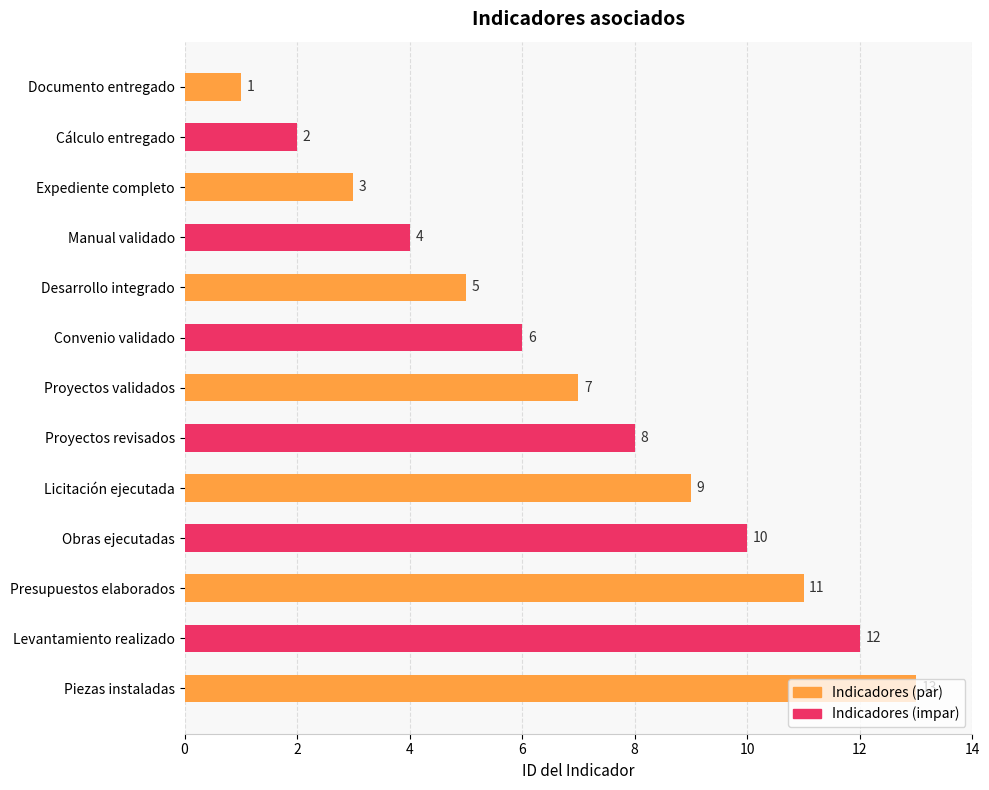

Which has a higher value, Proyectos revisados or Desarrollo integrado?

Proyectos revisados